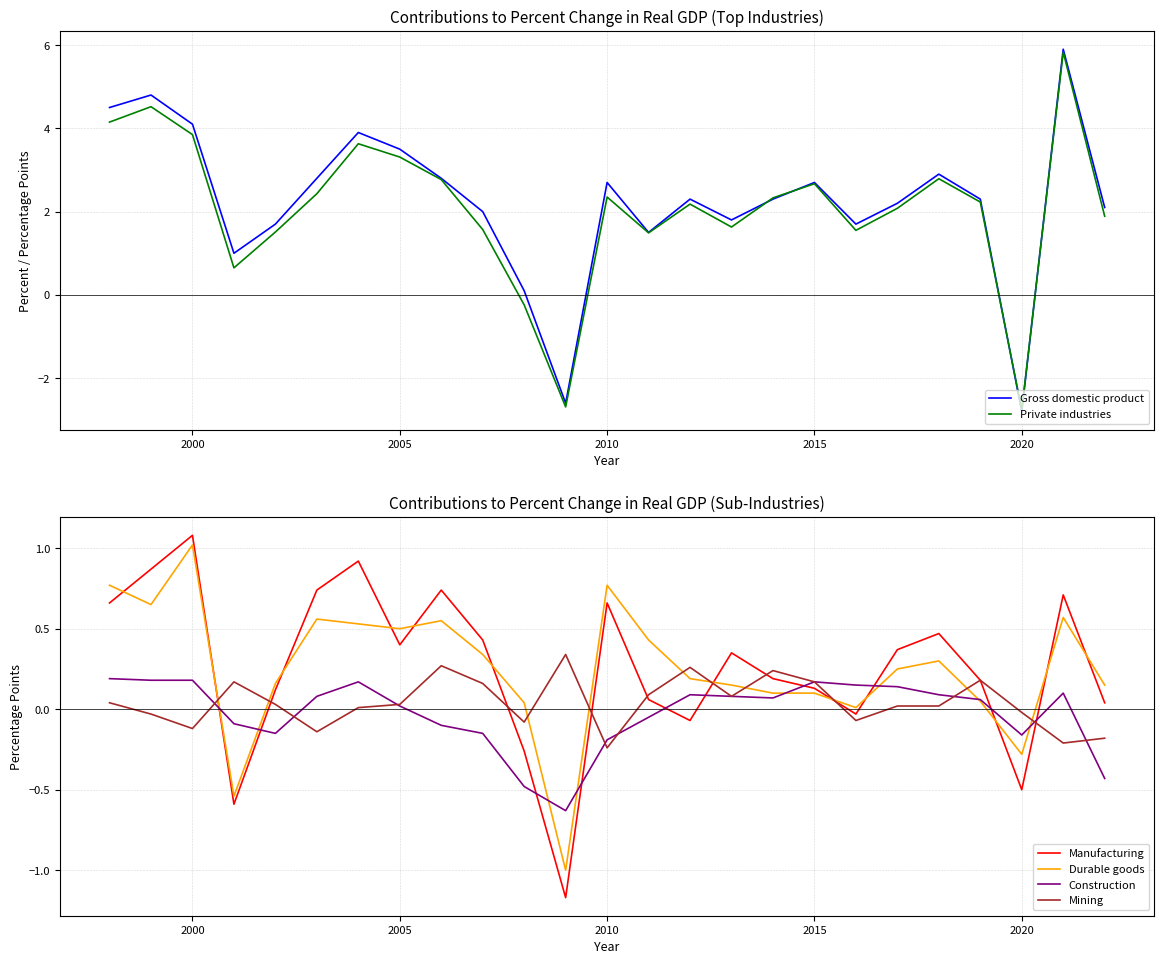

What is the value of the Durable goods point at the 10th from the left?

0.3